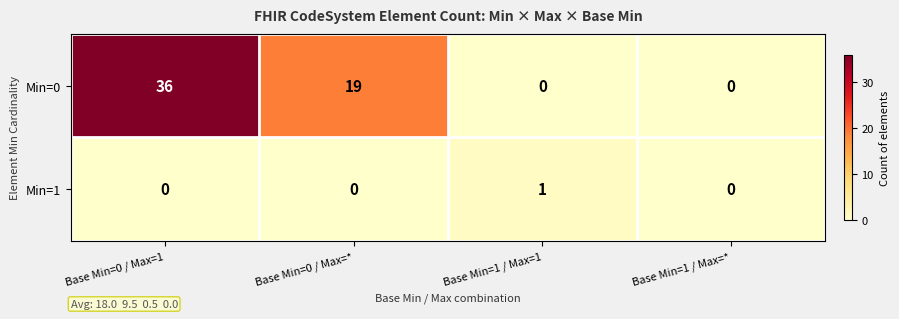

True or false: Min=1 has a value of 0 at Base Min=1 / Max=1.

False